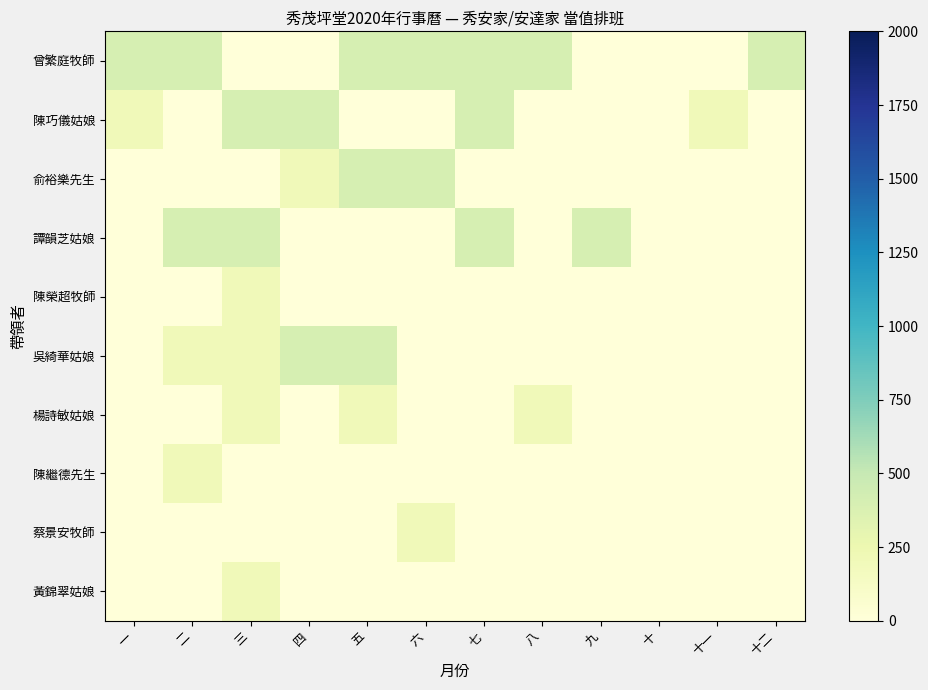

What is the total value across all series at 一?

600